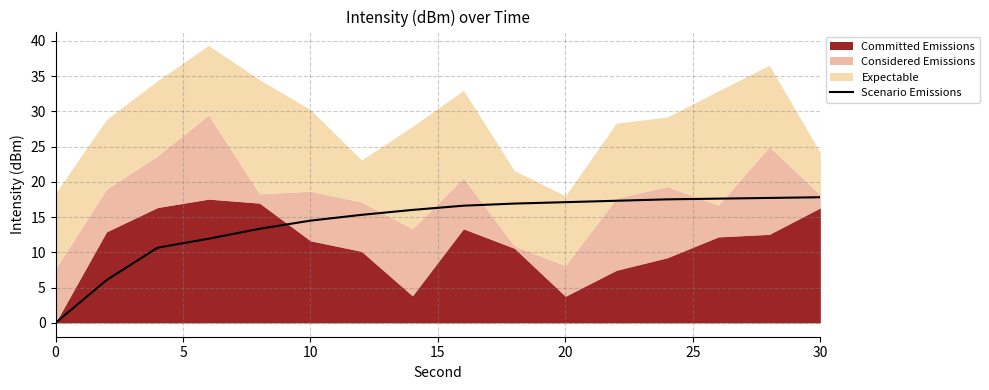

What is the average value?

14.2